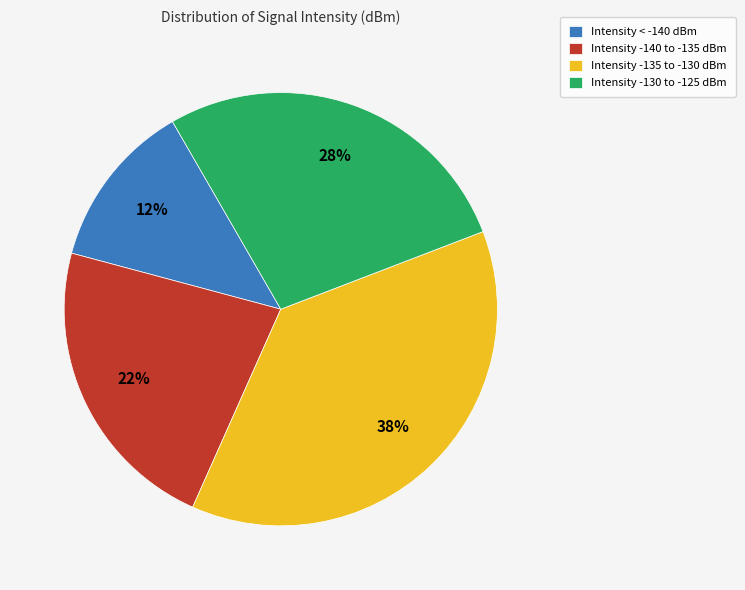

Rank the categories by value from highest to lowest.

Intensity -135 to -130 dBm, Intensity -130 to -125 dBm, Intensity -140 to -135 dBm, Intensity < -140 dBm